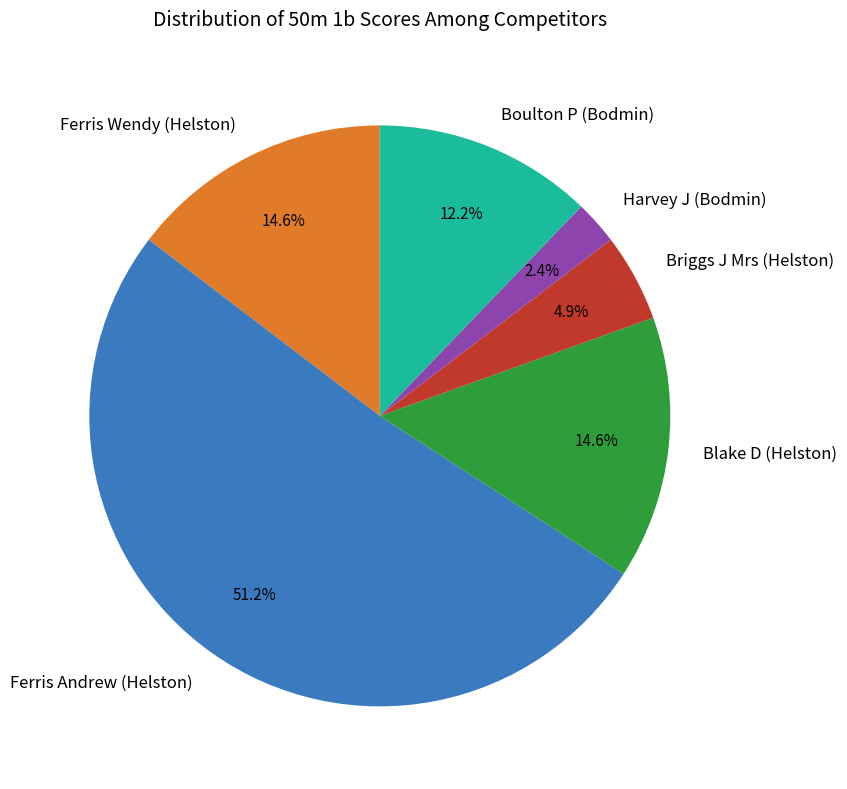

Count the number of slices in the pie.

6